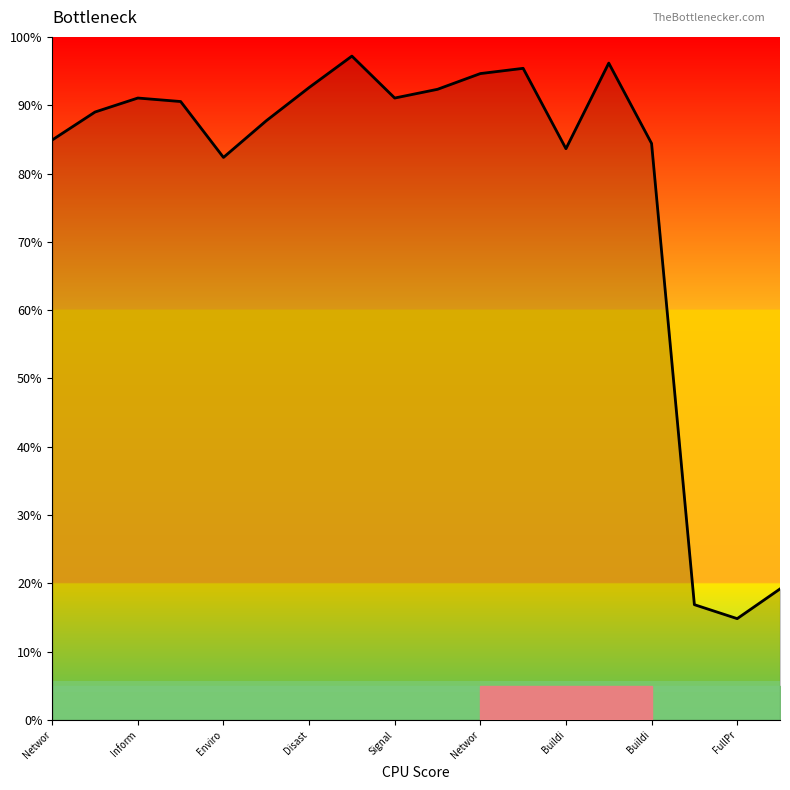

What is the minimum value shown in the chart?

14.8